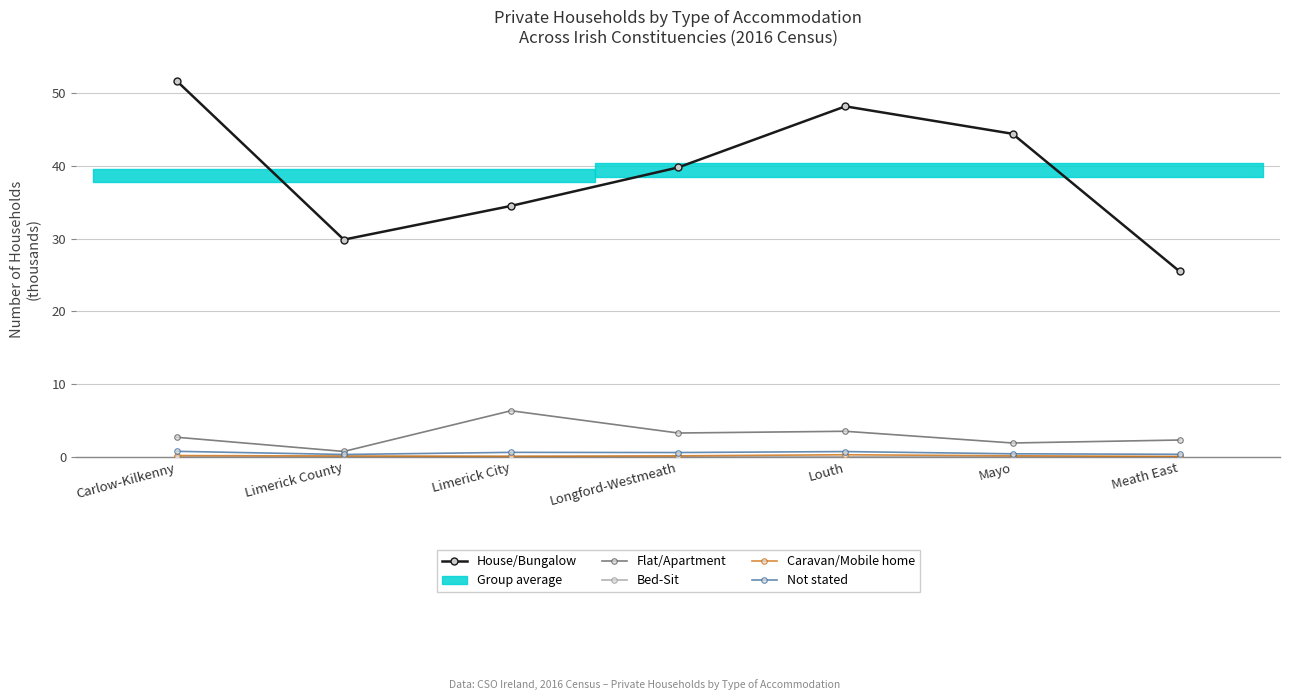

What is the spread (max minus min) of values at Limerick City?

34.4